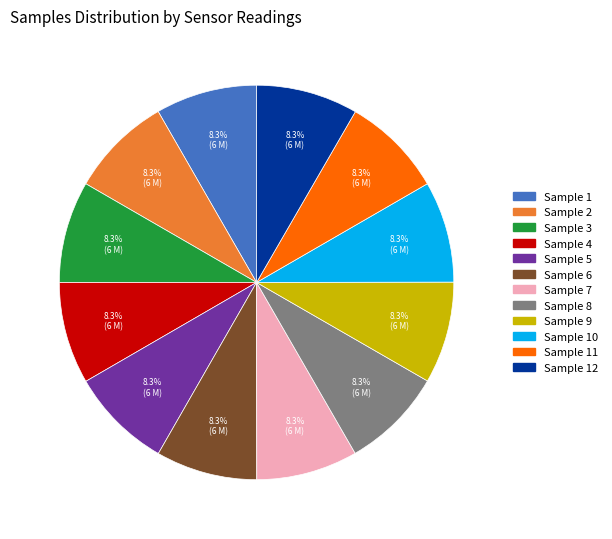

Is there a majority slice in this chart?

No